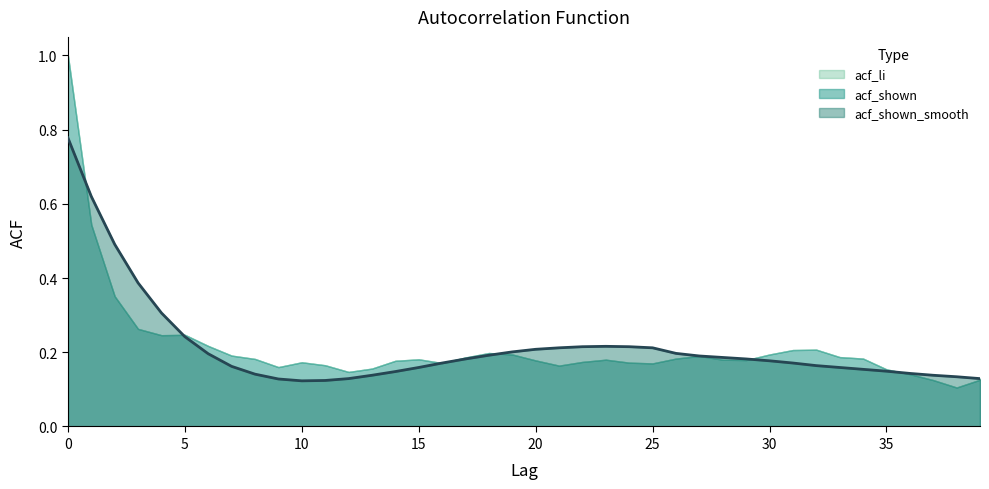

Between which two adjacent categories do acf_shown_smooth and acf_li first intersect?

0 and 1